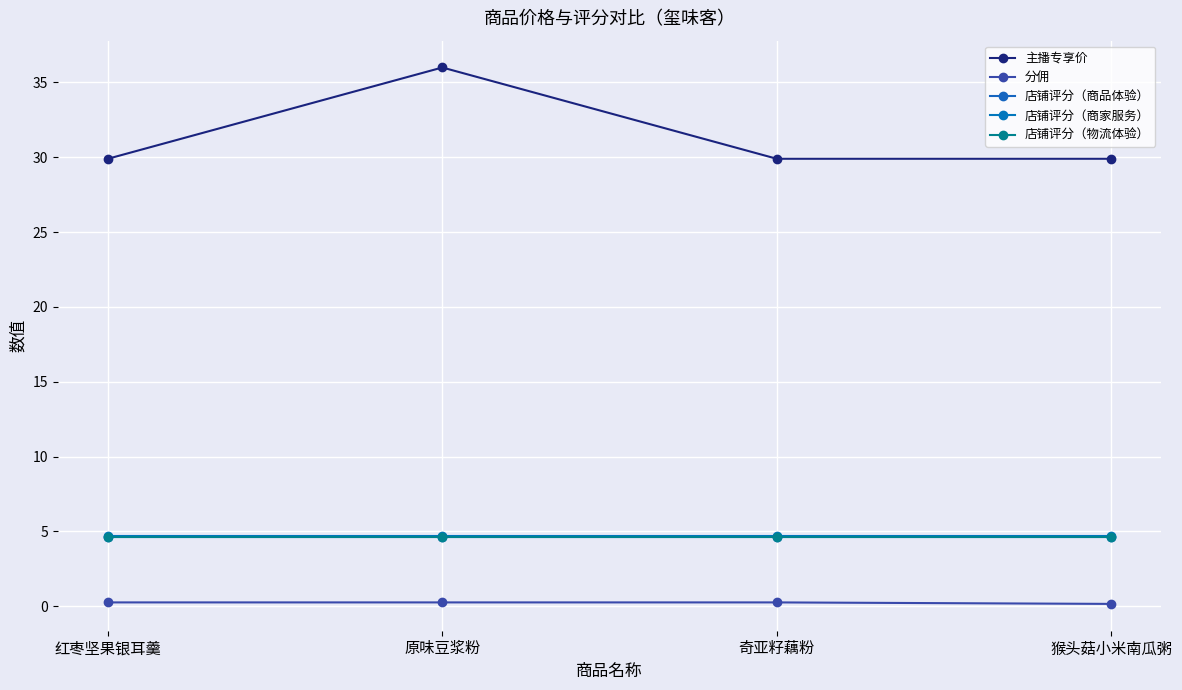

Is the value of 店铺评分（商家服务） at 猴头菇小米南瓜粥 greater than the value of 主播专享价 at 奇亚籽藕粉?

No